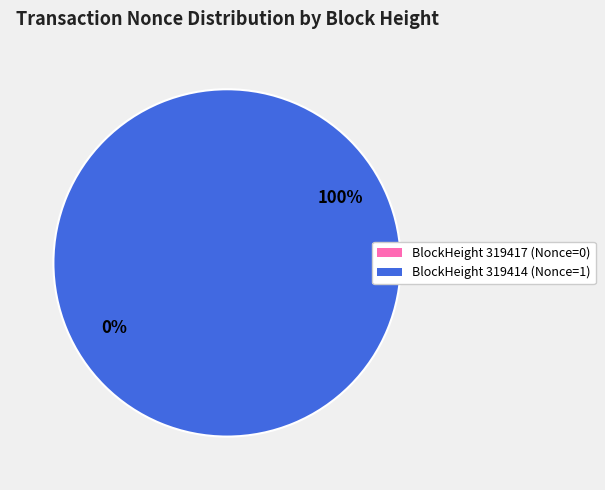

What is the largest slice in the pie chart?

319414